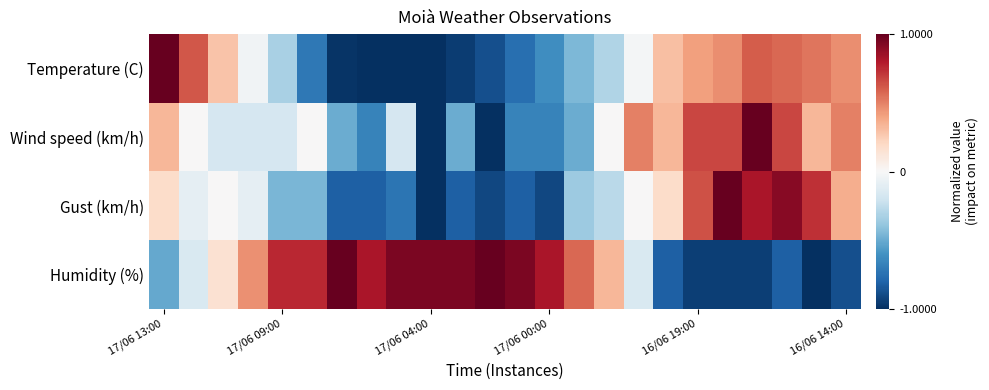

Reading left to right, extract all data points from this chart.

Temperature (C): 1.0	0.6	0.3	-0.0	-0.3	-0.7	-1.0	-1.0	-1.0	-1.0	-0.9	-0.9	-0.8	-0.6	-0.4	-0.3	-0.0	0.3	0.4	0.5	0.6	0.6	0.5	0.5
Wind speed (km/h): 0.3	0.0	-0.2	-0.2	-0.2	0.0	-0.5	-0.7	-0.2	-1.0	-0.5	-1.0	-0.7	-0.7	-0.5	0.0	0.5	0.3	0.7	0.7	1.0	0.7	0.3	0.5
Gust (km/h): 0.2	-0.1	0.0	-0.1	-0.5	-0.5	-0.8	-0.8	-0.7	-1.0	-0.8	-0.9	-0.8	-0.9	-0.4	-0.3	0.0	0.2	0.6	1.0	0.8	0.9	0.7	0.4
Humidity (%): -0.5	-0.2	0.2	0.5	0.8	0.8	1.0	0.8	0.9	0.9	0.9	1.0	0.9	0.8	0.6	0.3	-0.2	-0.8	-0.9	-0.9	-0.9	-0.8	-1.0	-0.9